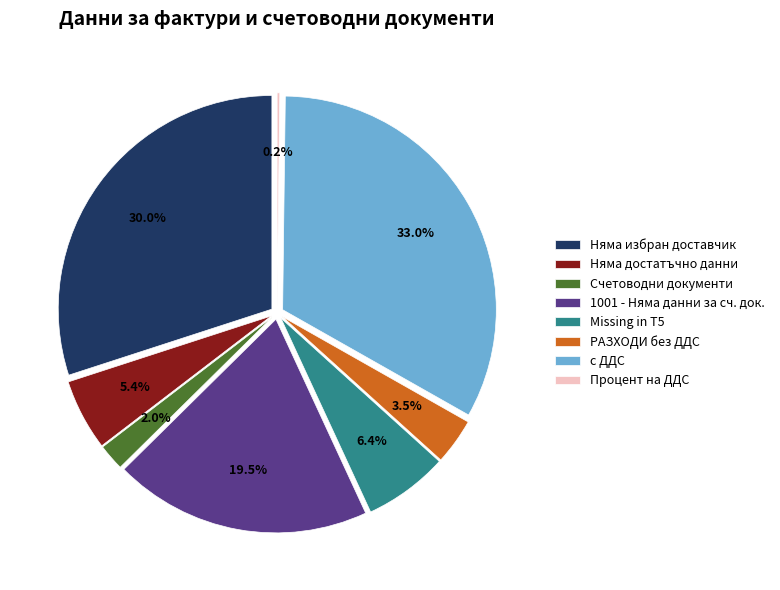

The Няма достатъчно данни slice represents 13% of the pie. True or false?

False